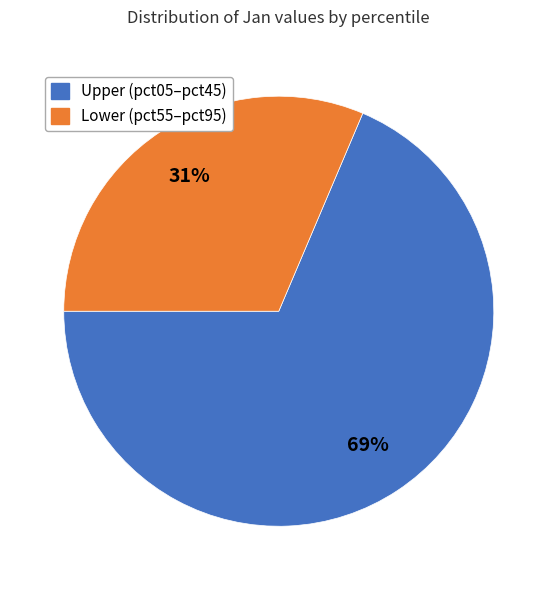

To the nearest percent, what is the average slice percentage?

50%